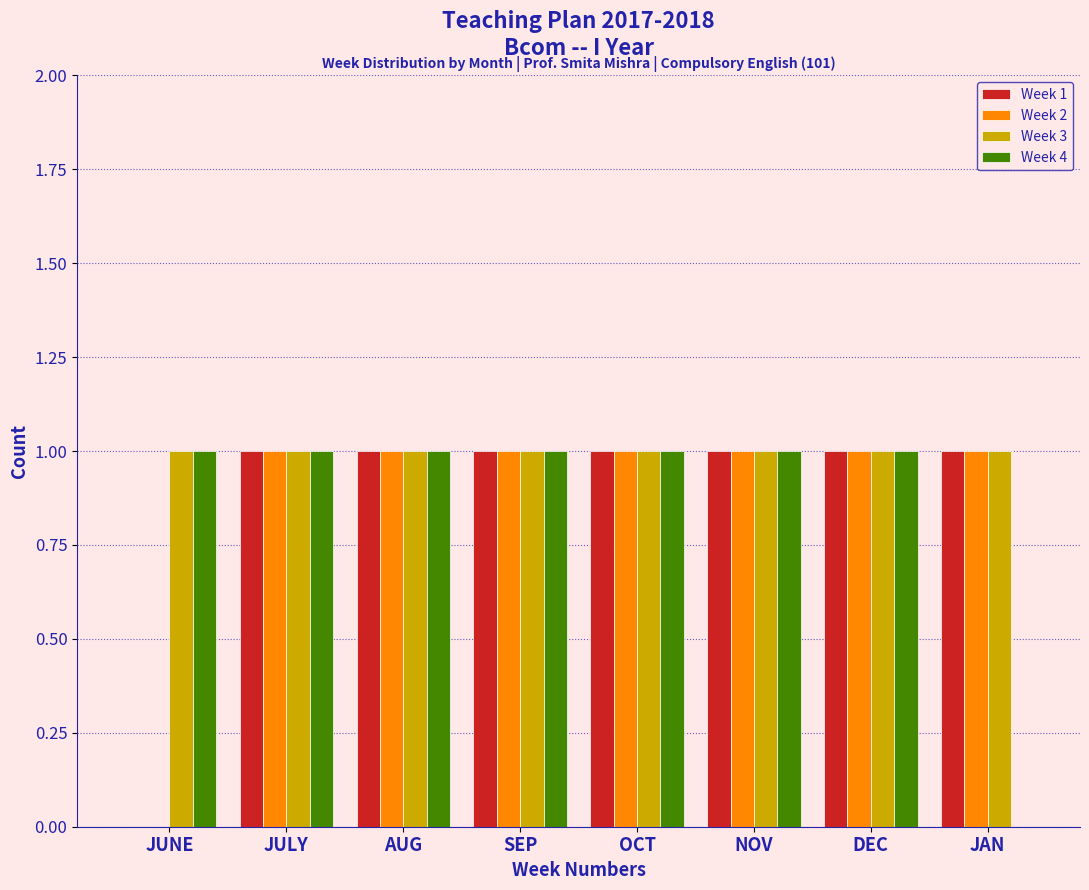

What is the total value across all series at SEP?

4